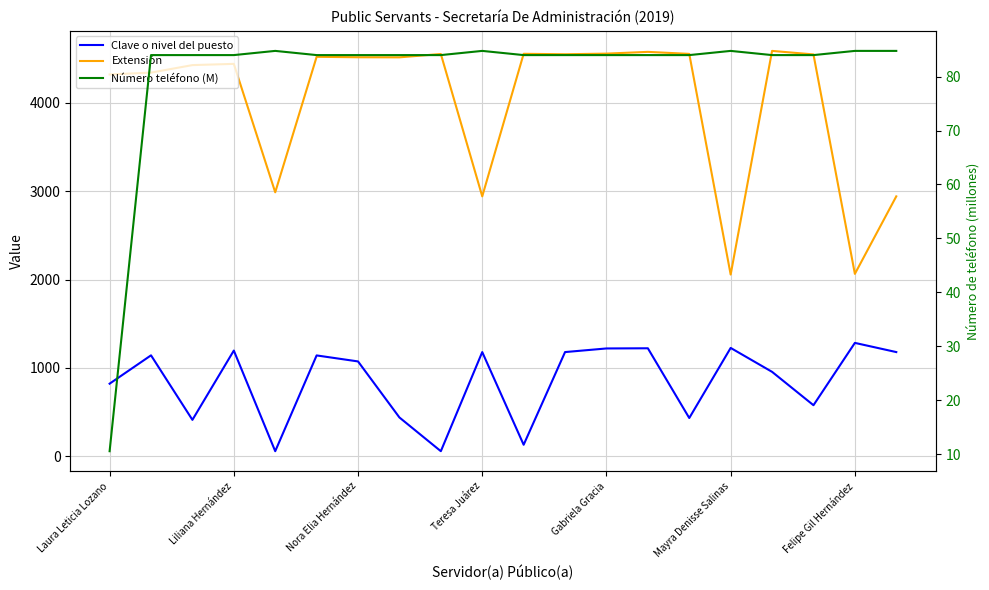

True or false: Número teléfono (M) has a value of 84.0 at 14.

True